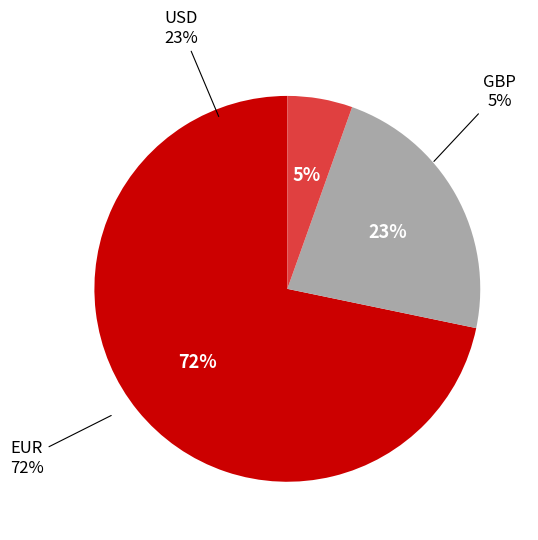

Does any single category account for the majority?

Yes